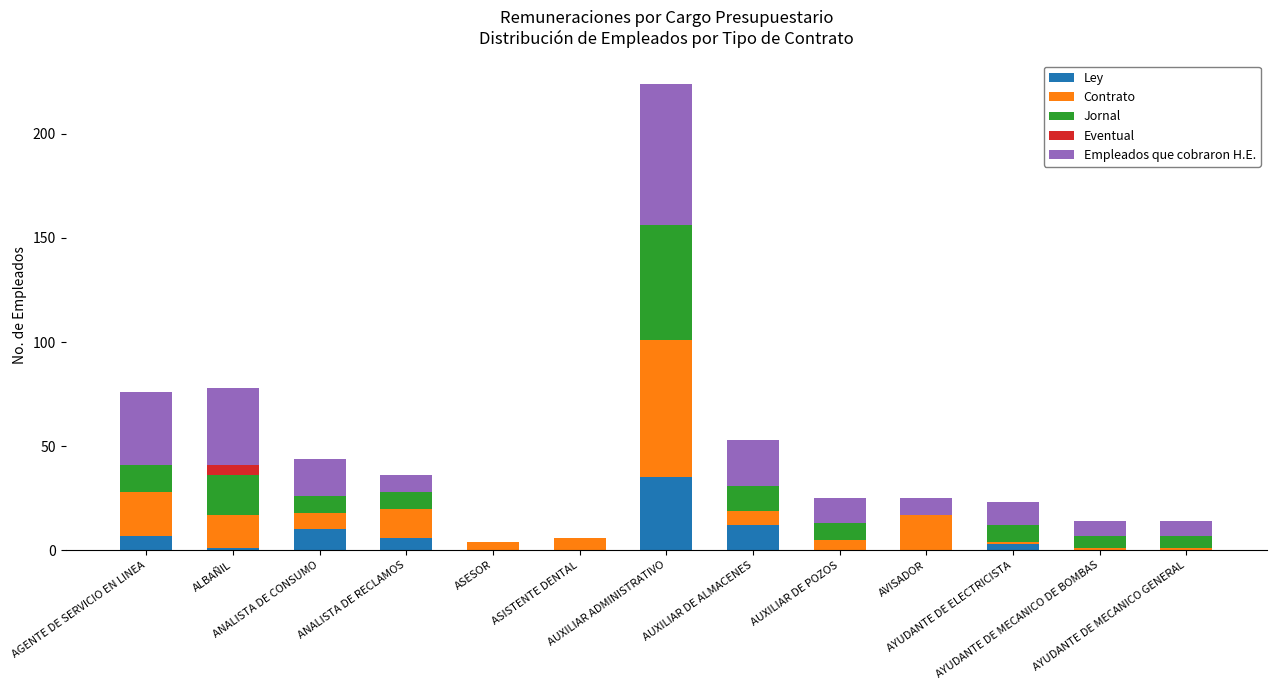

What is the maximum value for Ley?

35